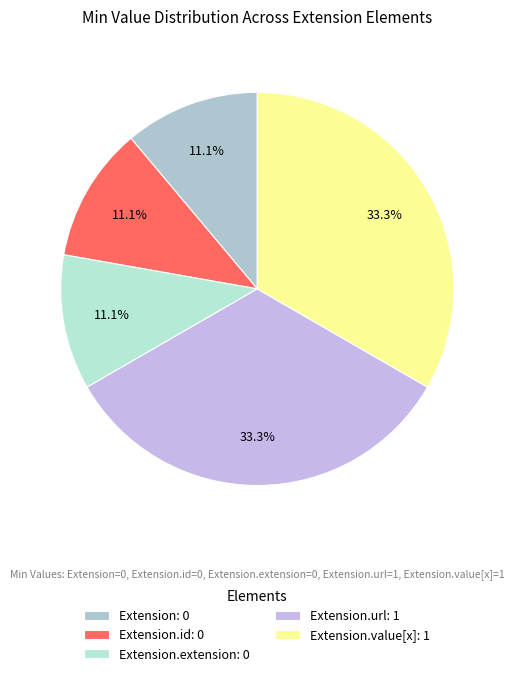

Rank the categories by value from highest to lowest.

Extension.url, Extension.value[x], Extension, Extension.id, Extension.extension